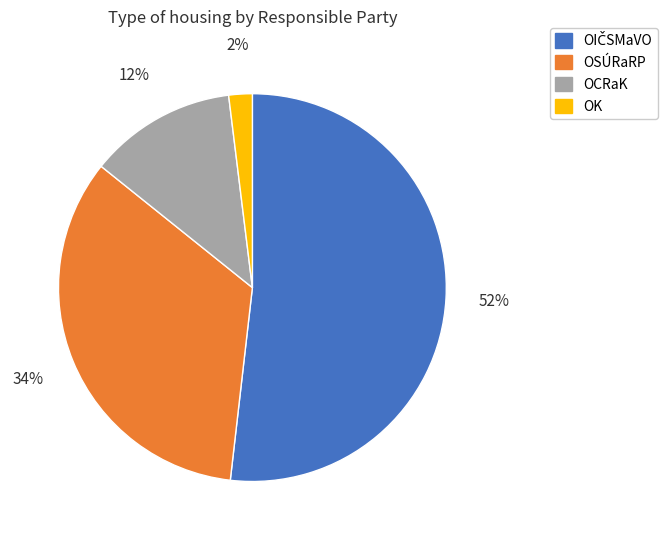

Between OCRaK and OSÚRaRP, which is larger?

OSÚRaRP